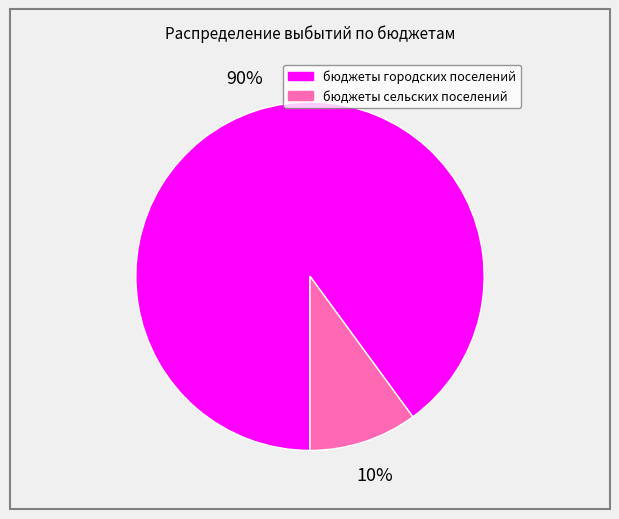

Approximately how many times larger is the value at бюджеты сельских поселений compared to бюджеты городских поселений?

0.1